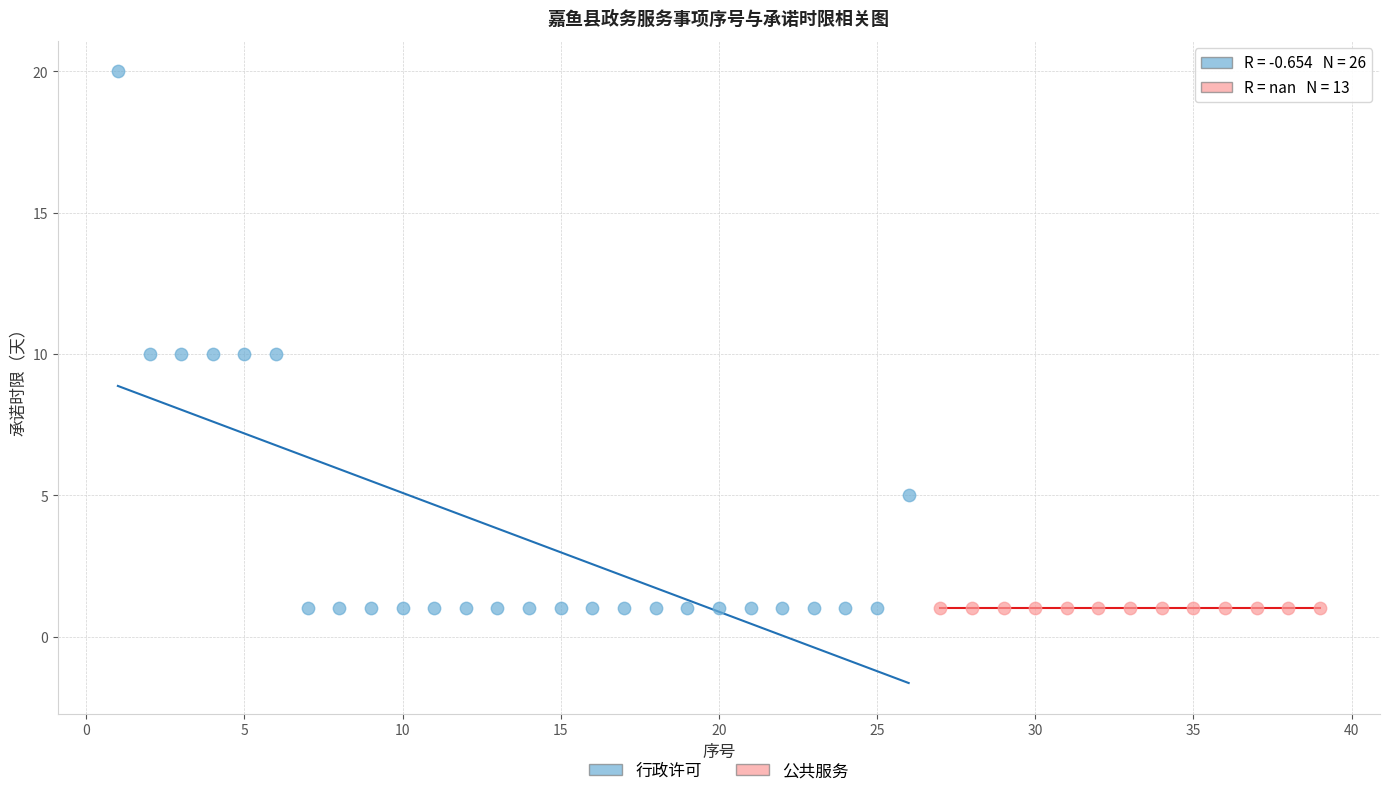

Which series reaches the maximum Y coordinate?

行政许可